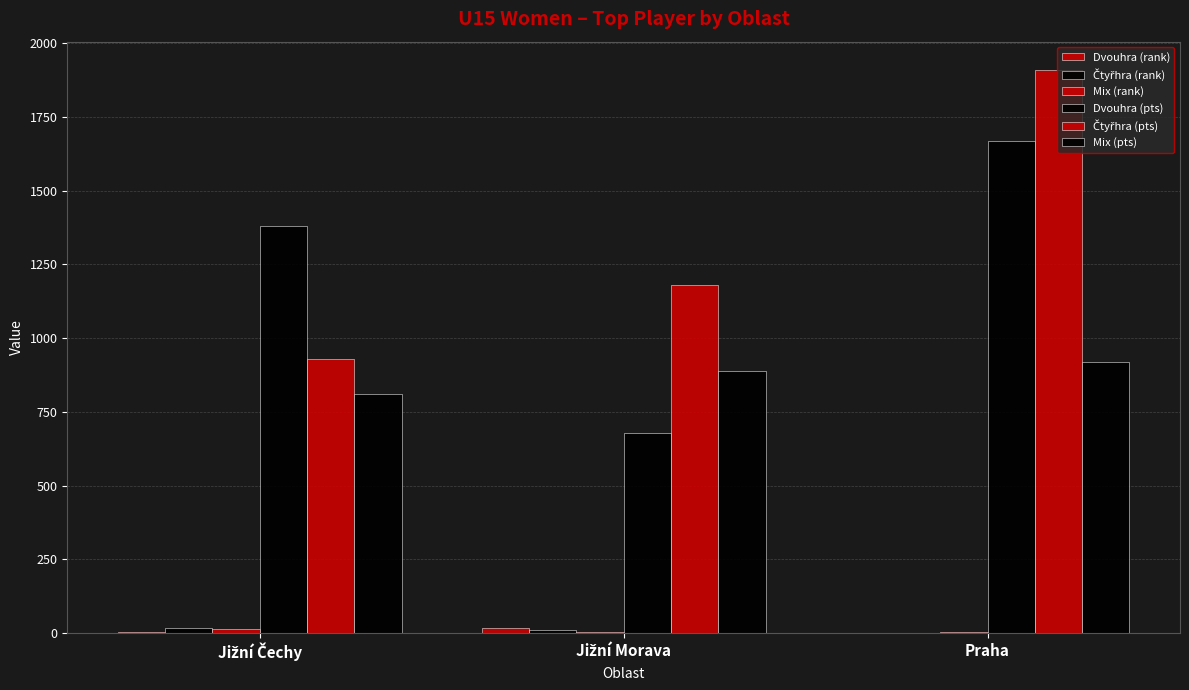

Rank the series by their maximum value, from highest to lowest.

Čtyřhra (pts), Dvouhra (pts), Mix (pts), Dvouhra (rank), Čtyřhra (rank), Mix (rank)